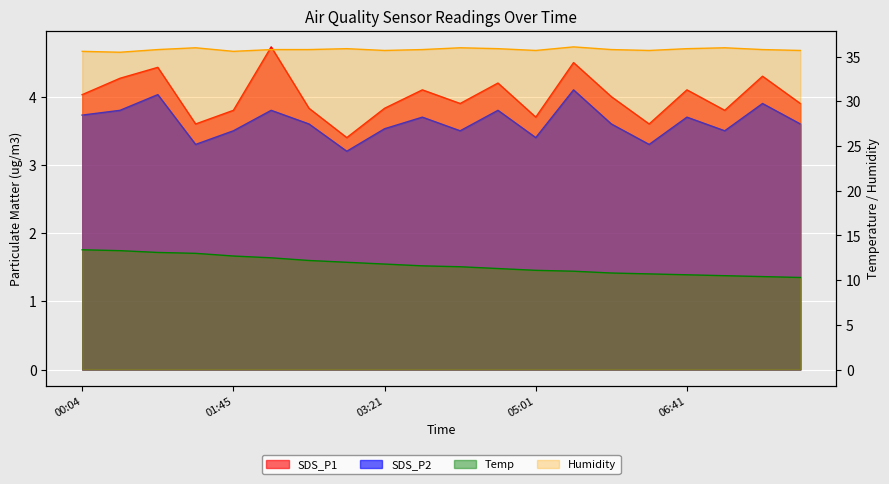

Where does the Temp series first go above 11?

00:04